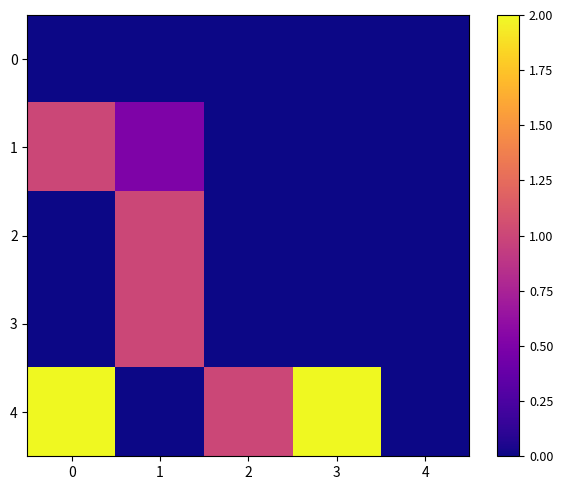

At how many categories does at least one series exceed 0?

4